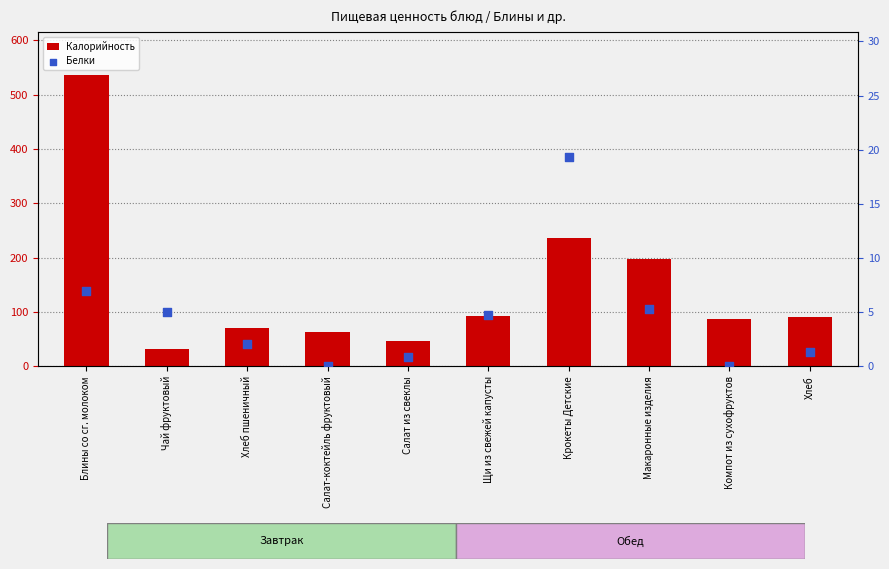

What is the total value across all series at Блины со сг. молоком?

542.5